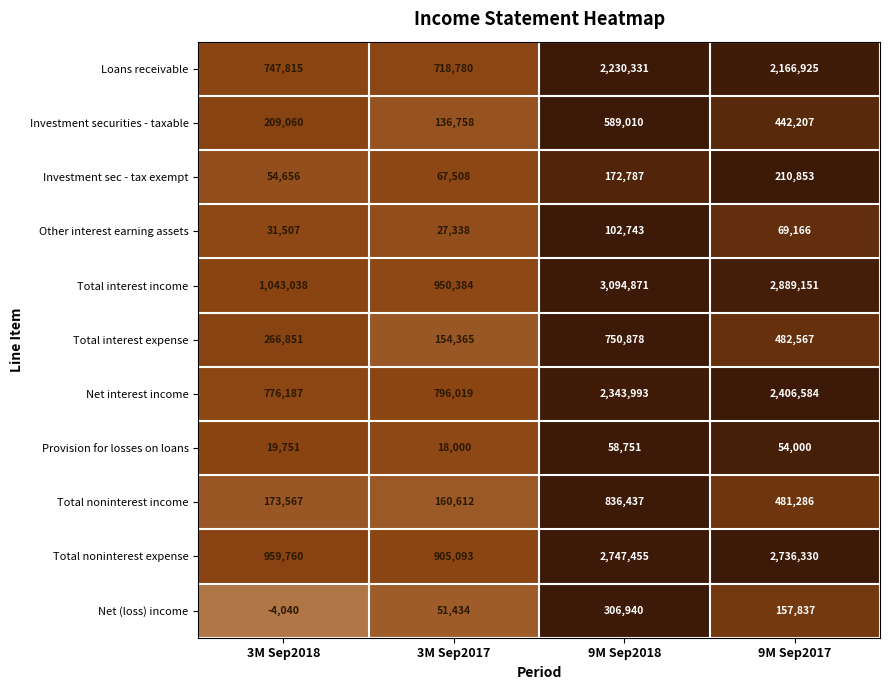

How many Net (loss) income values are between 51434 and 306940?

3